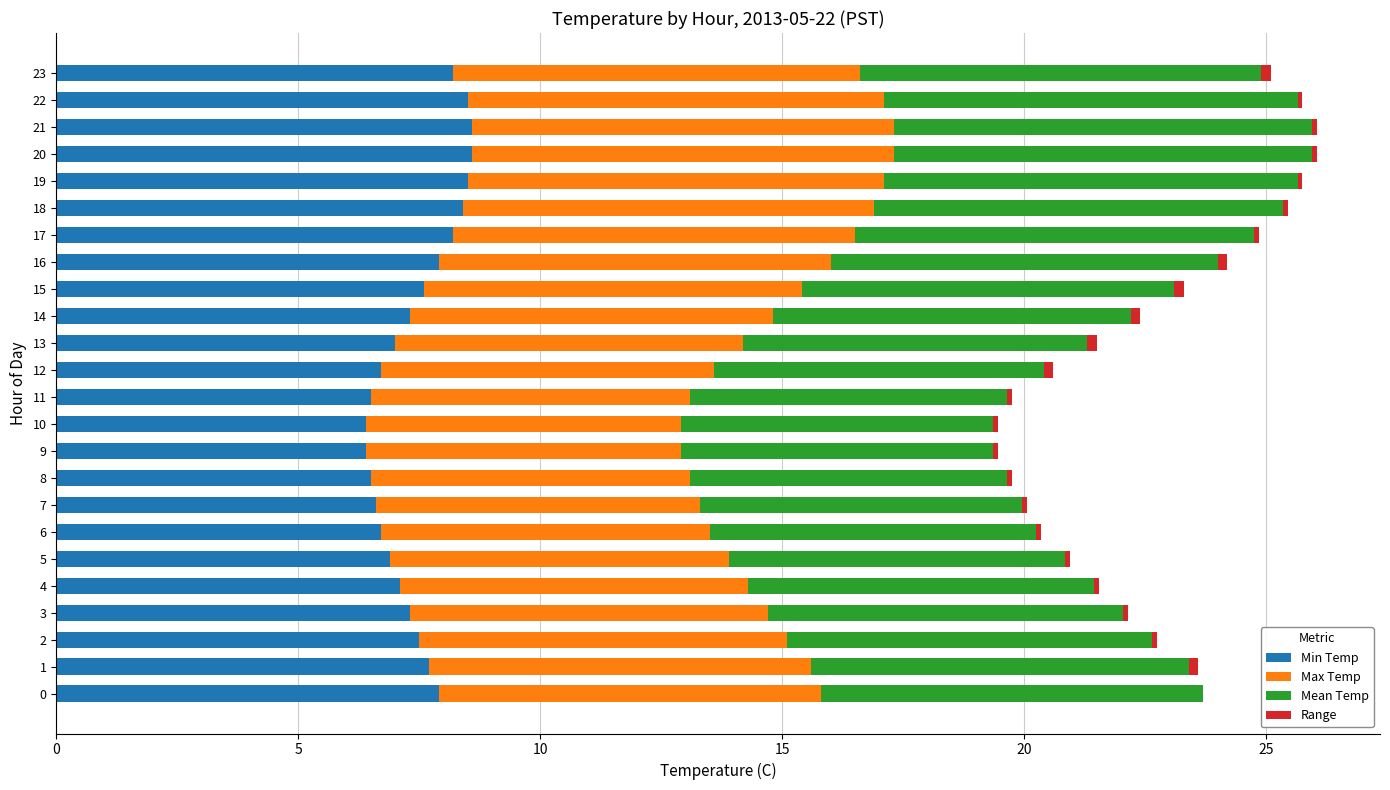

The value of Min Temp at 22 is 13.3. True or false?

False